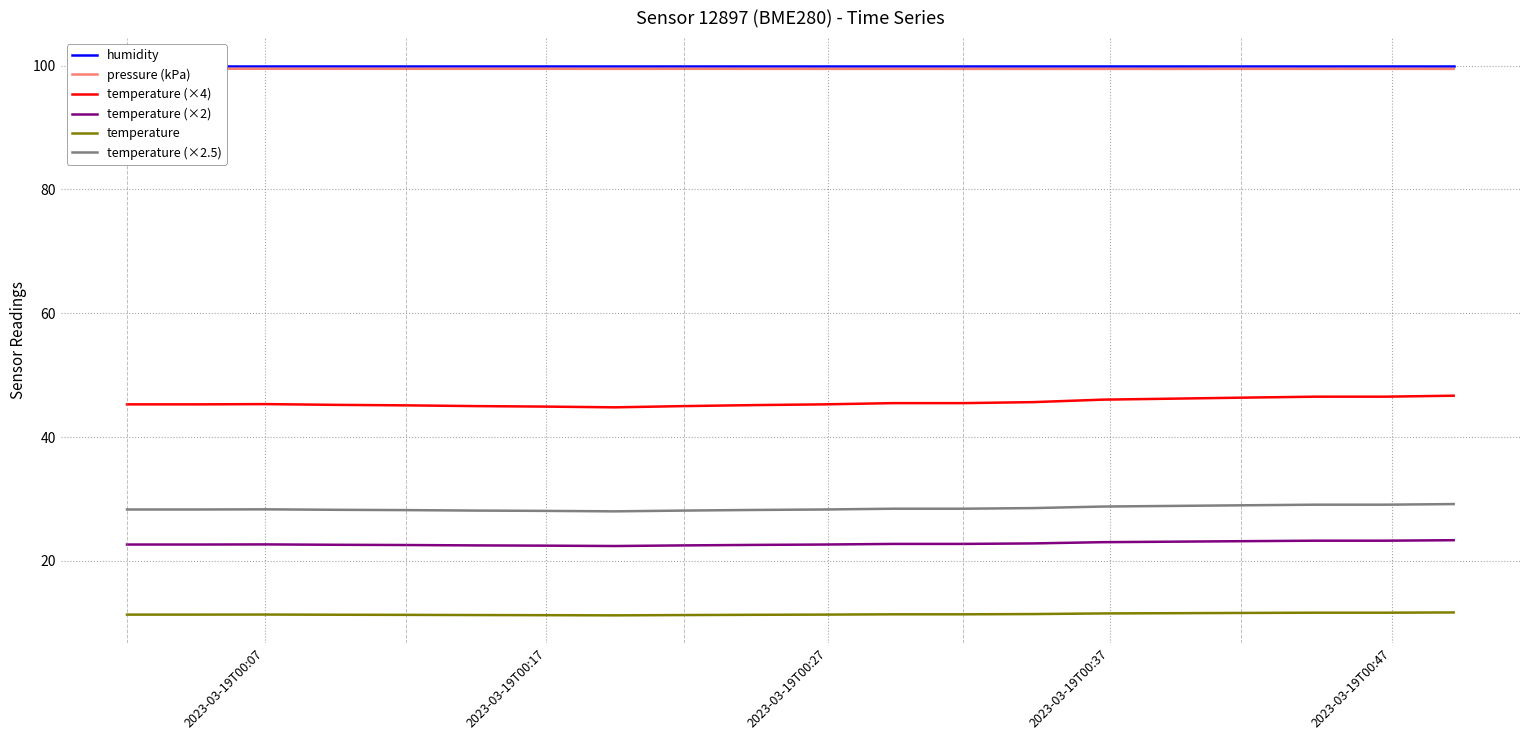

Which series has the largest total across all categories?

humidity